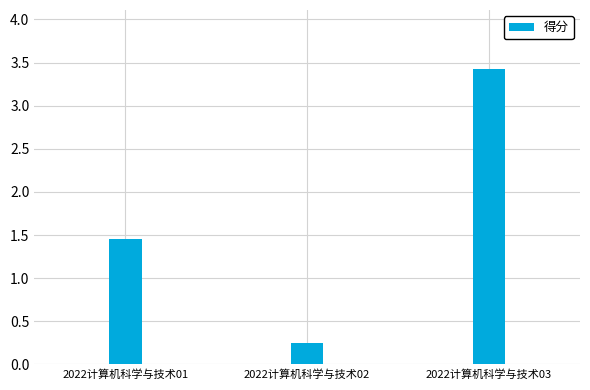

What is the difference between the maximum and second lowest values?

2.0